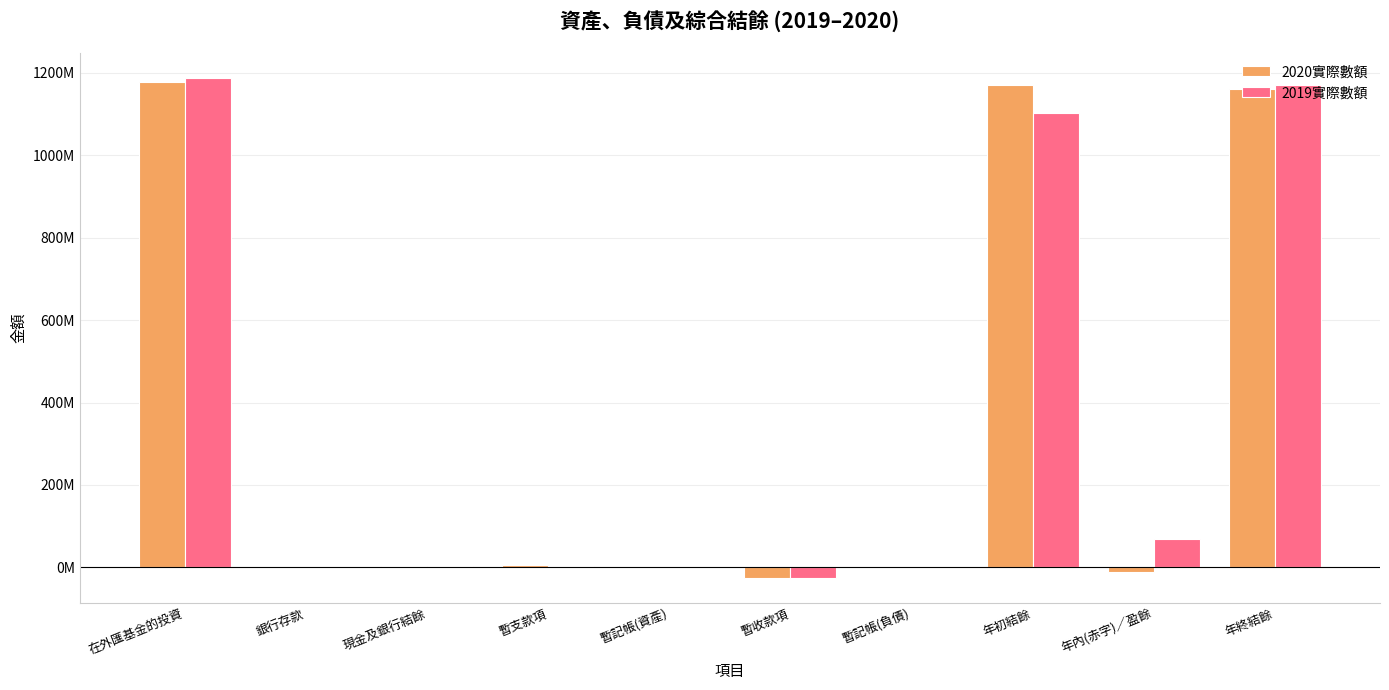

What is the value of the 2019實際數額 bar at the 5th from the left?

36053